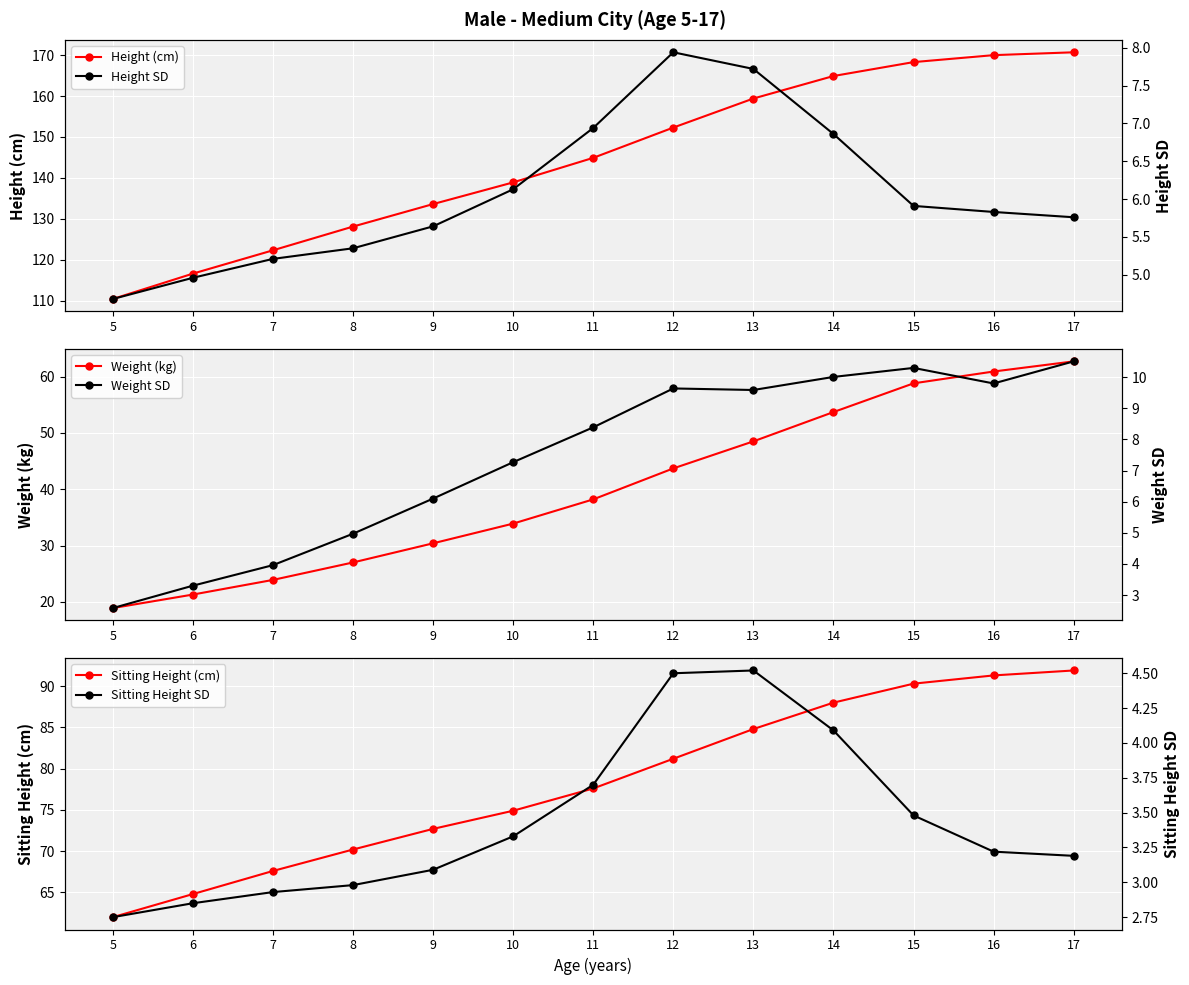

Which series has the largest range (max minus min)?

Height (cm)